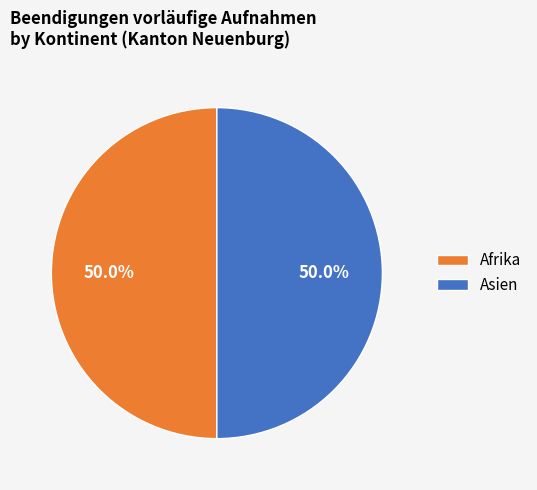

What portion of the pie excludes Afrika?

50.0%